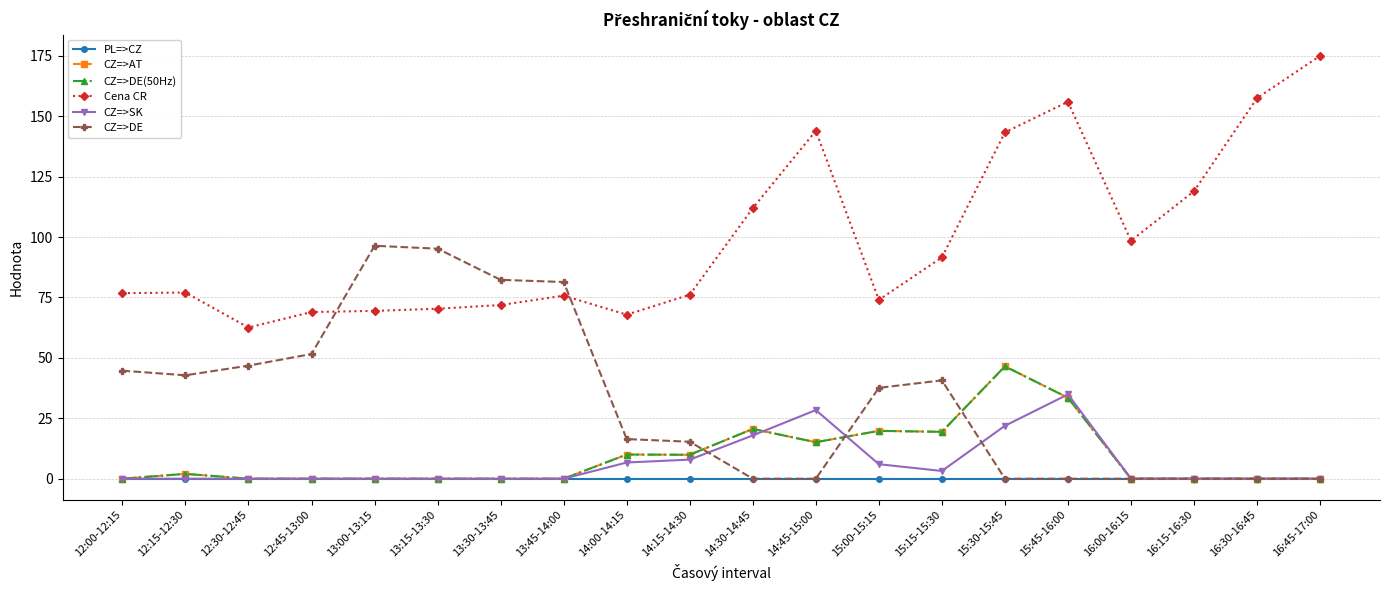

What is the value of the CZ=>DE(50Hz) point at the 10th from the left?

9.9